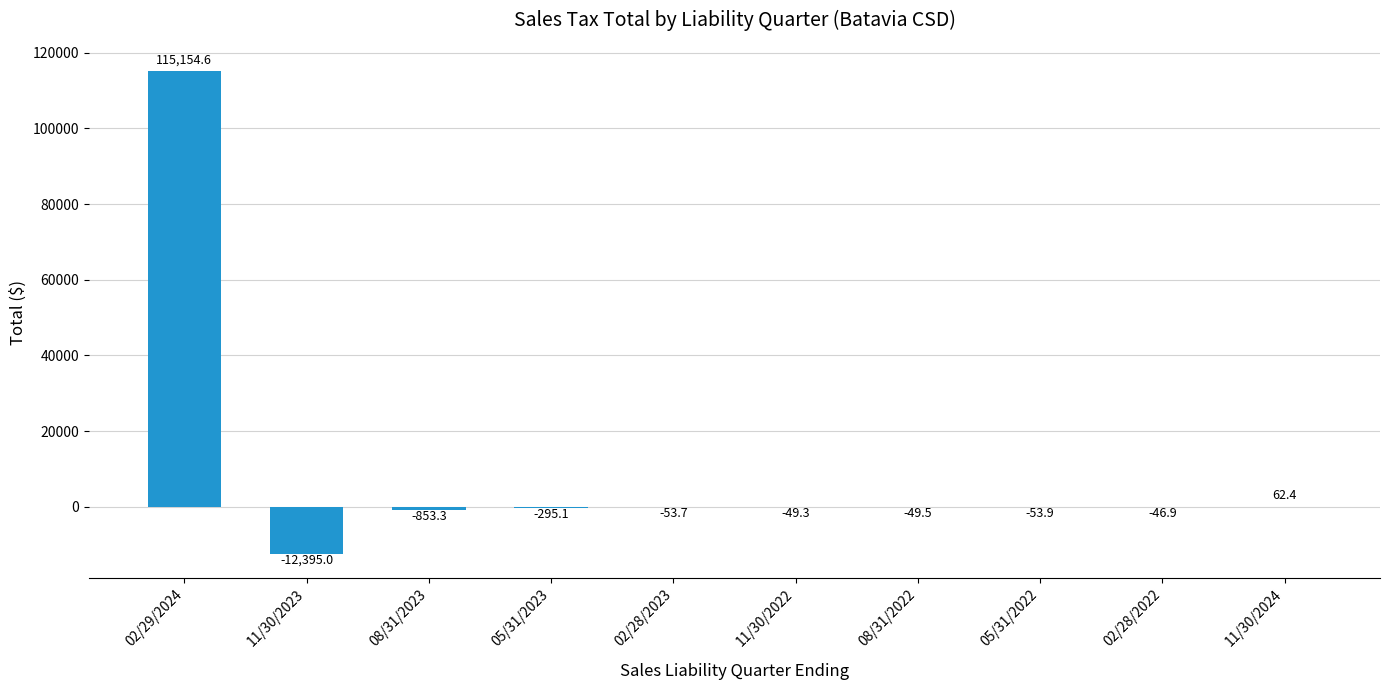

How many distinct data groups are displayed?

1